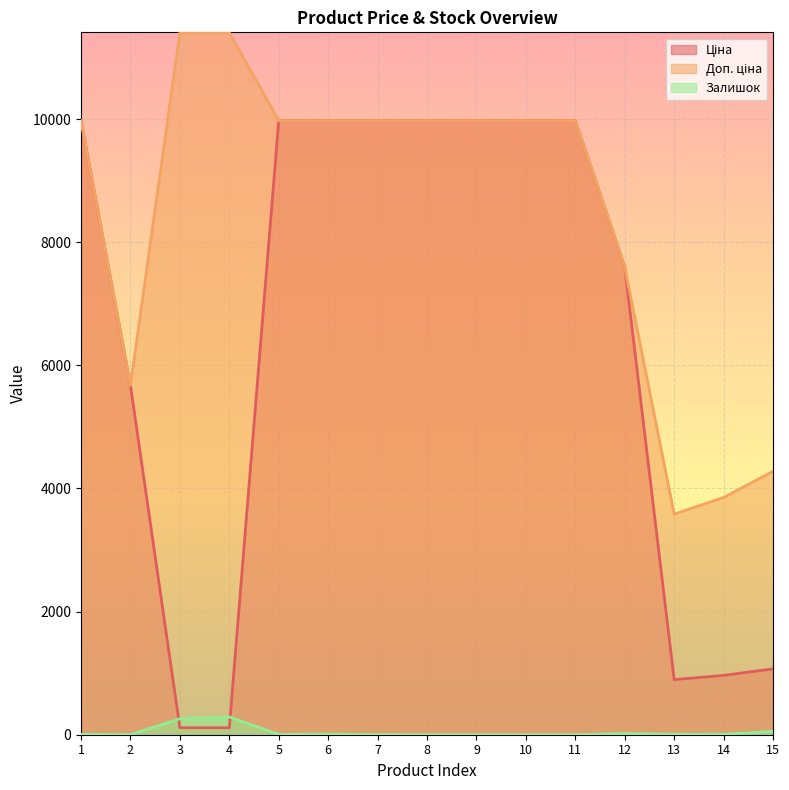

Which category has the lowest value in the Ціна series?

3